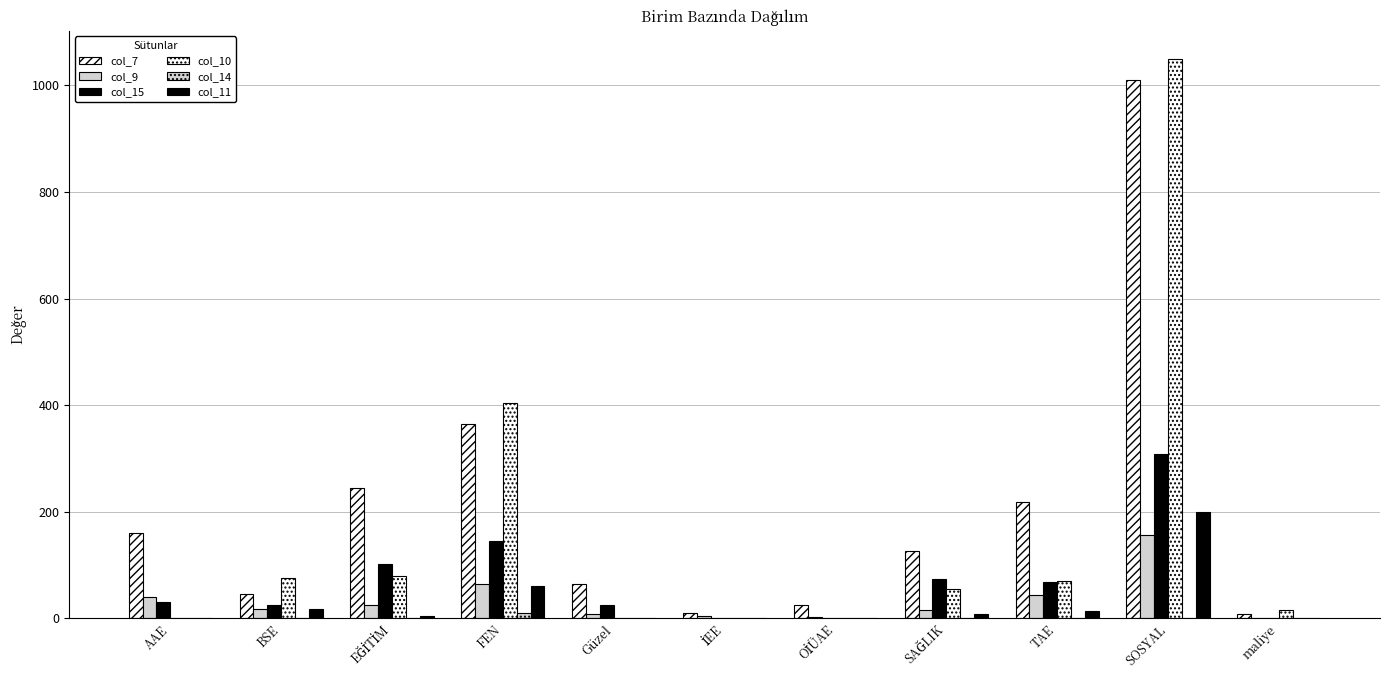

Is the value of col_11 at SOSYAL greater than the value of col_15 at maliye?

Yes